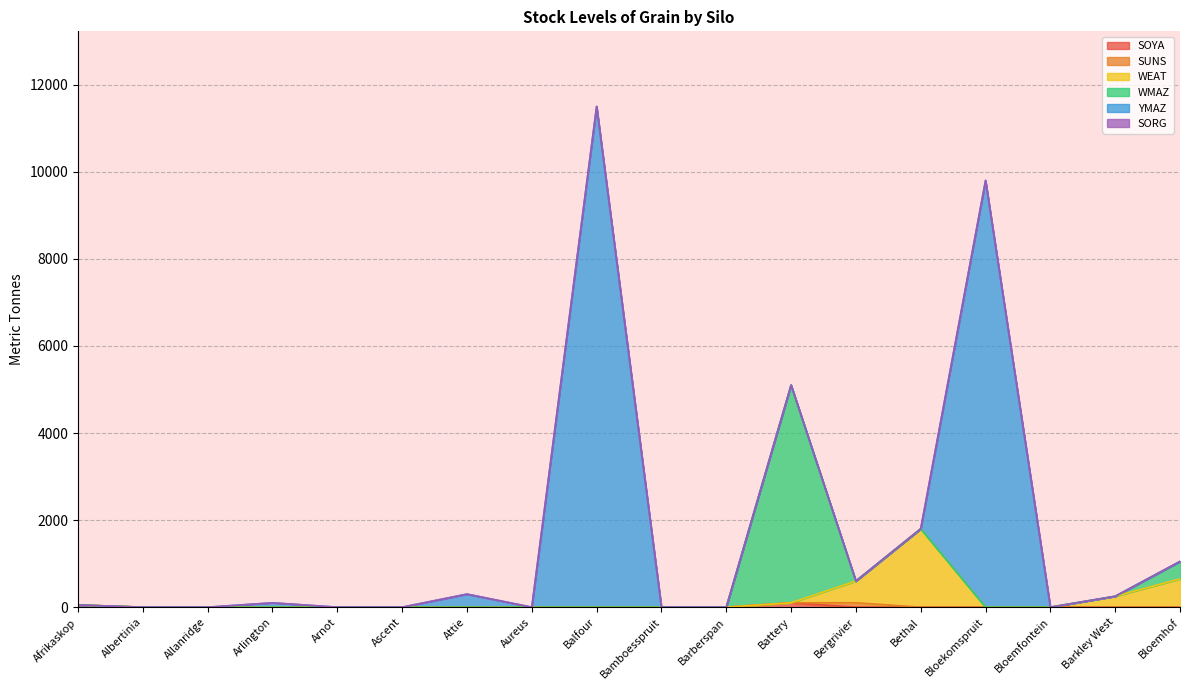

True or false: SUNS and WEAT intersect in this chart.

False